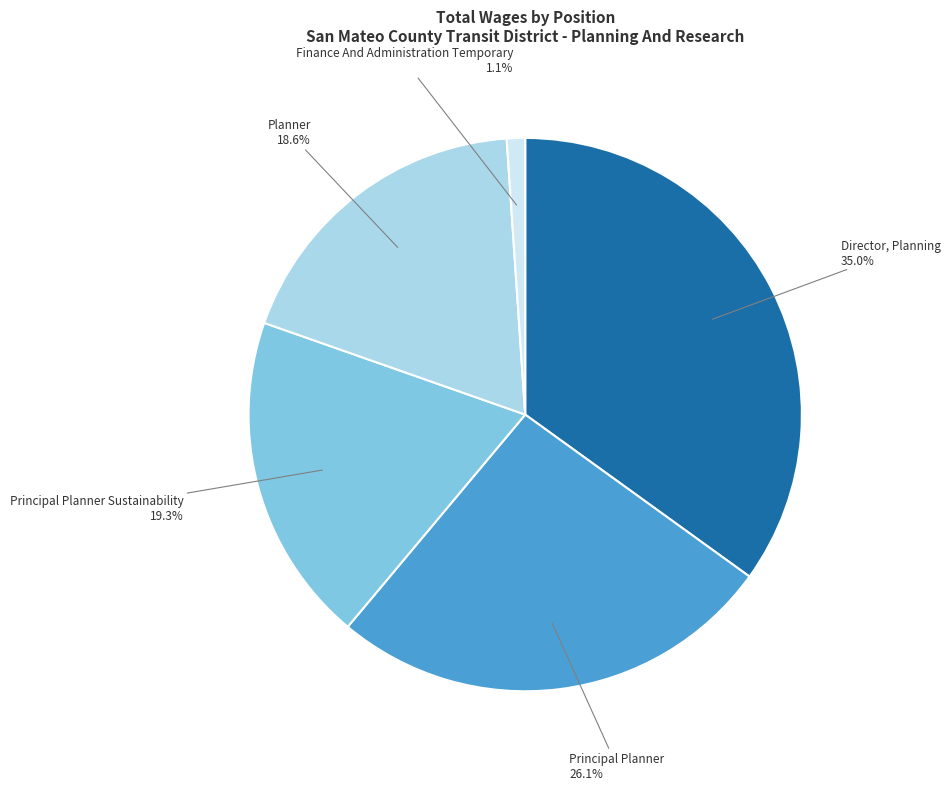

What is the ratio of the value at Planner to the value at Director, Planning?

0.5